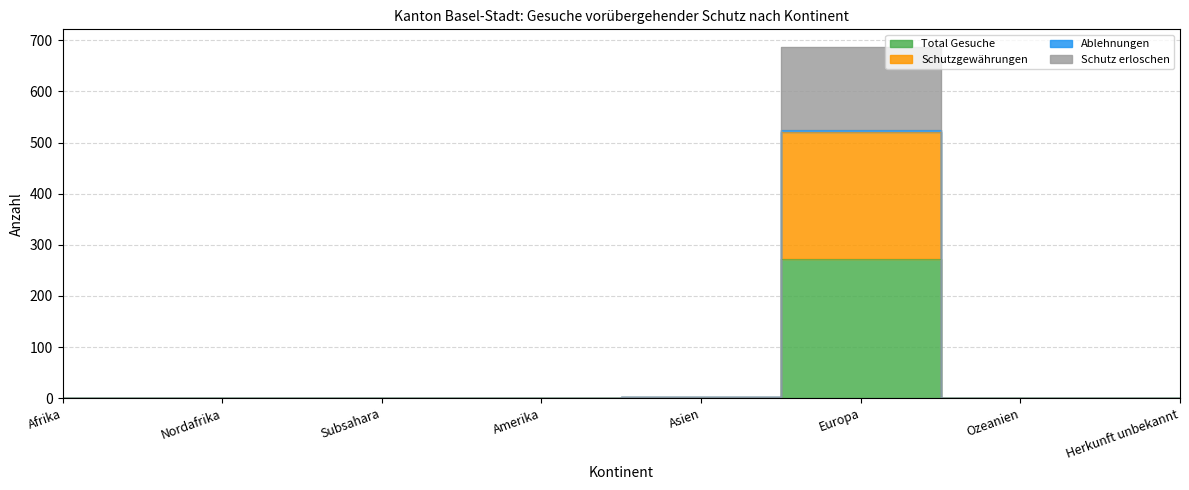

True or false: Schutzgewährungen and Total Gesuche cross at least once.

False